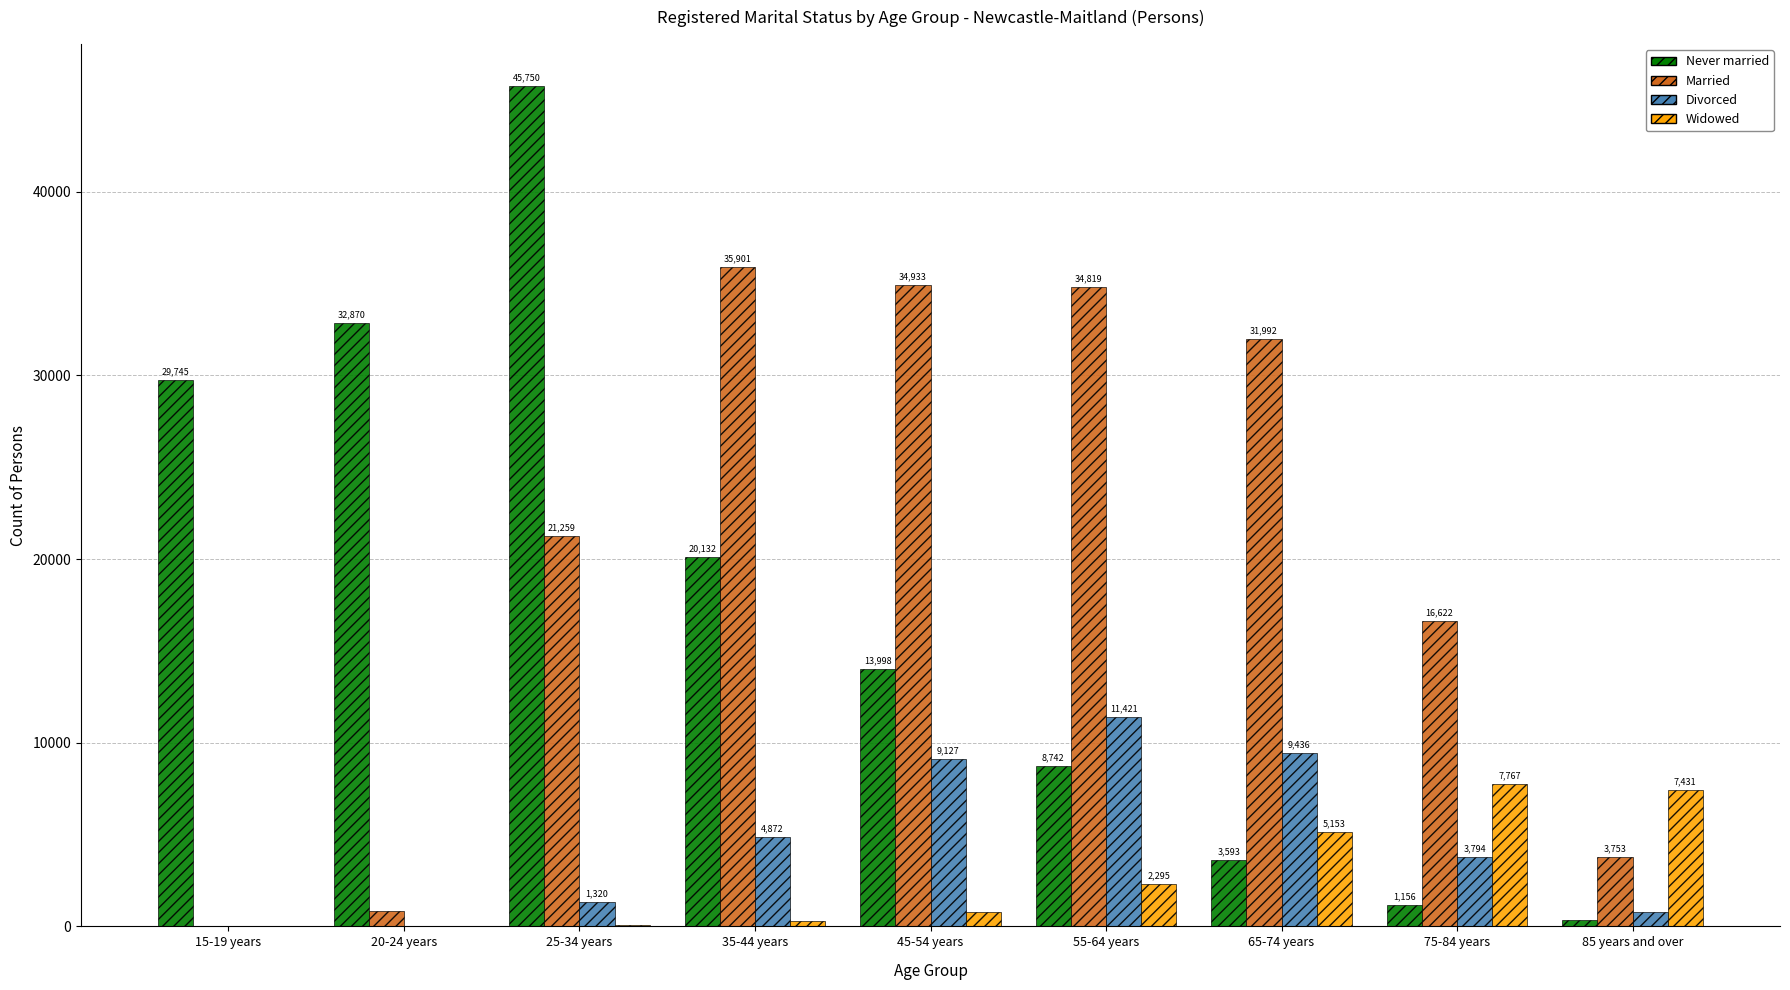

Between 45-54 years and 85 years and over, which series saw the biggest shift?

Married